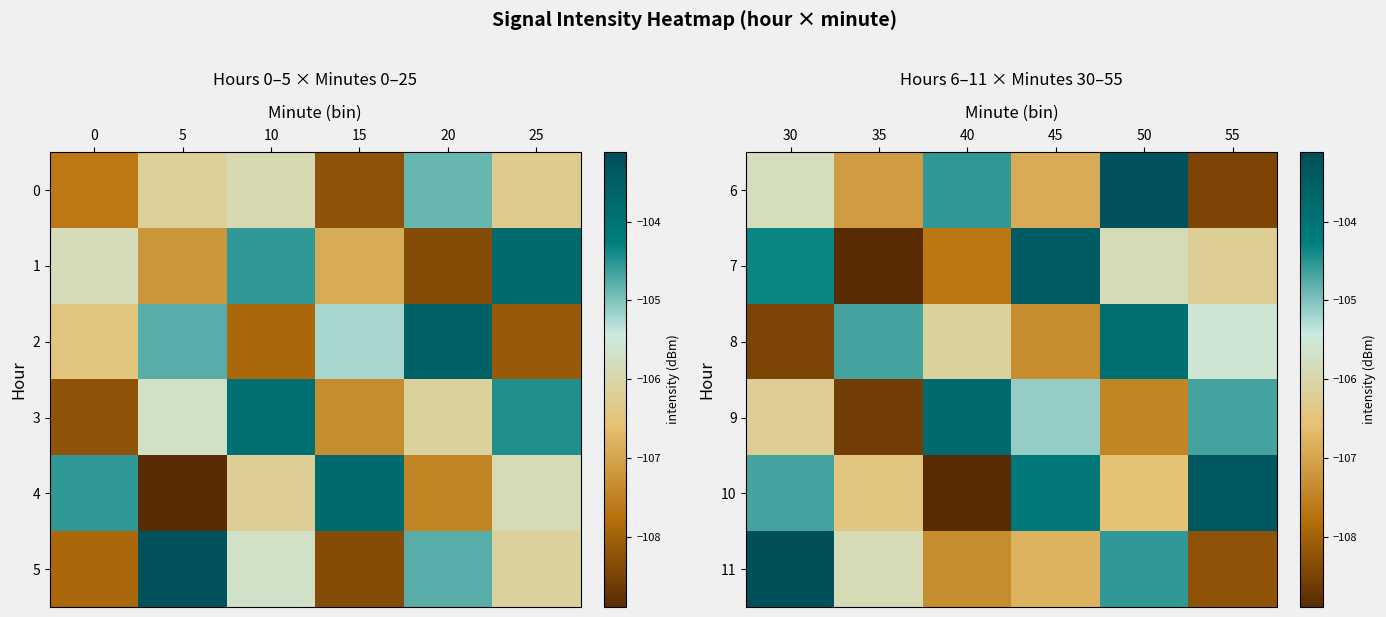

What is the minimum value shown in the chart?

-108.9